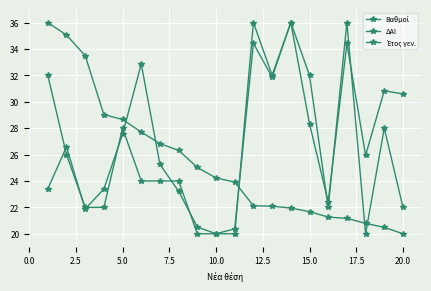

What is the sum of all ΔΑΙ values?

539.8